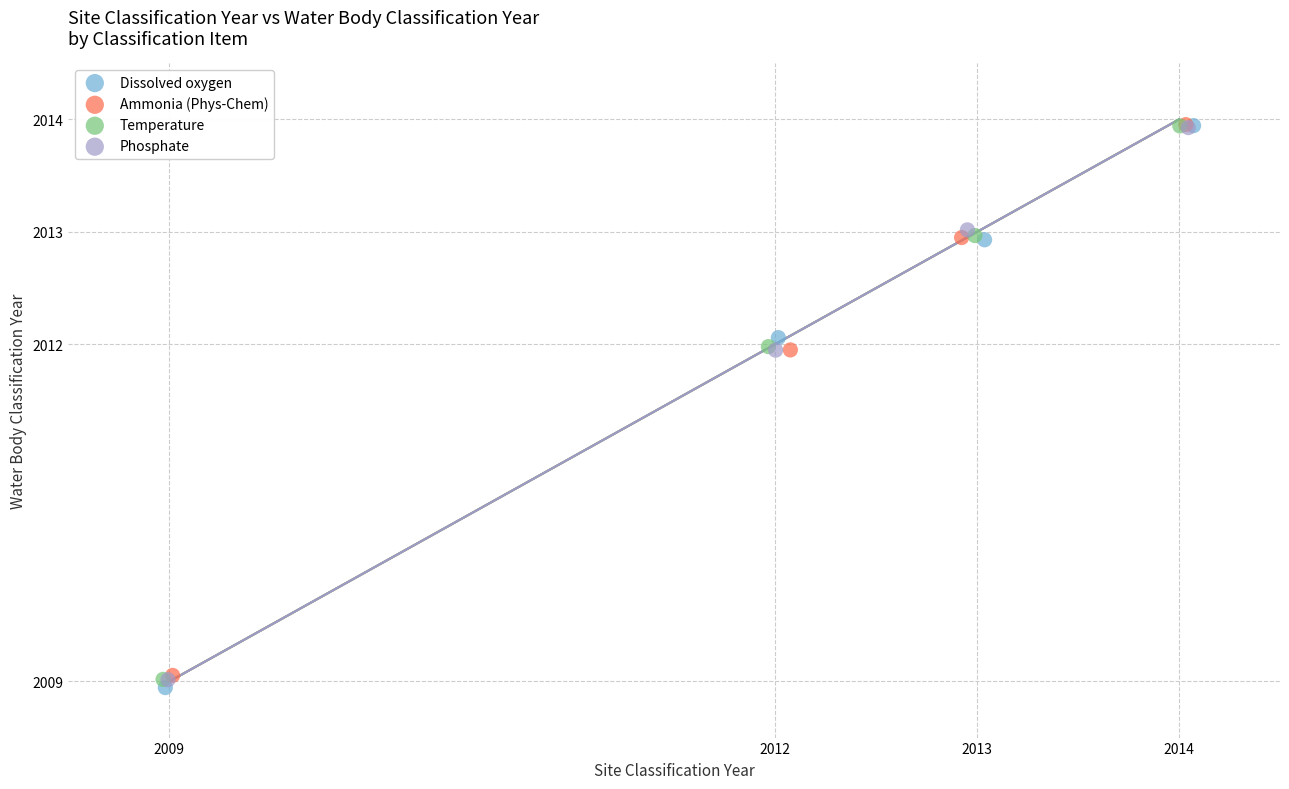

Which series has the largest Y range (max minus min)?

Dissolved oxygen